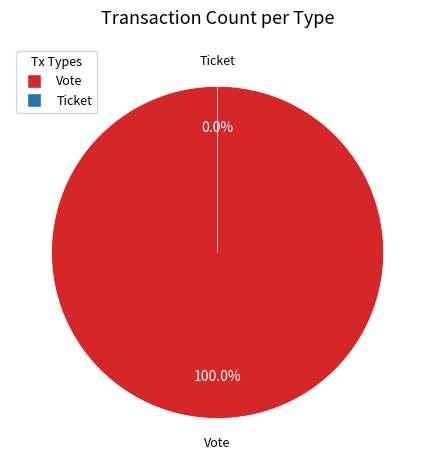

What is the change in value from Vote to Ticket?

-1